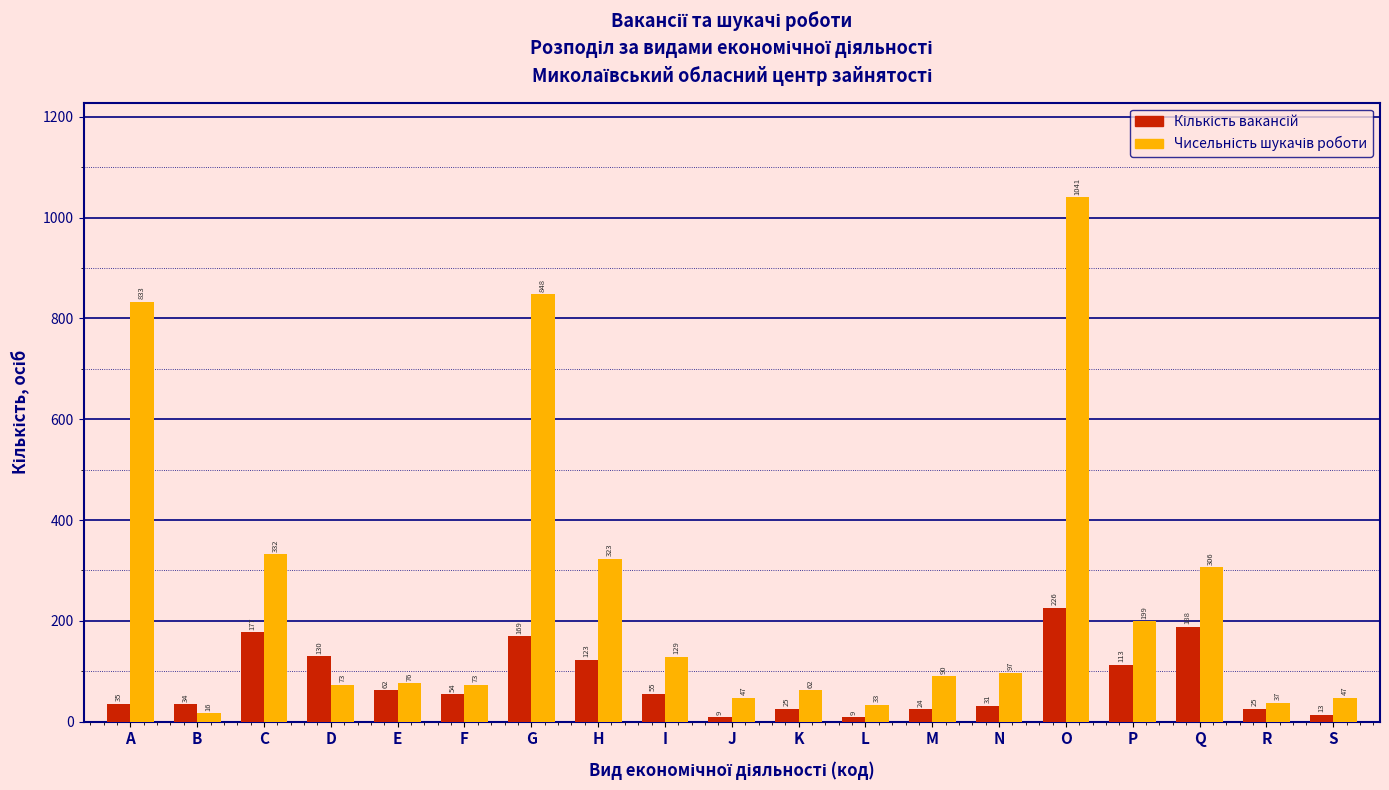

What is the total value across all series at N?

128